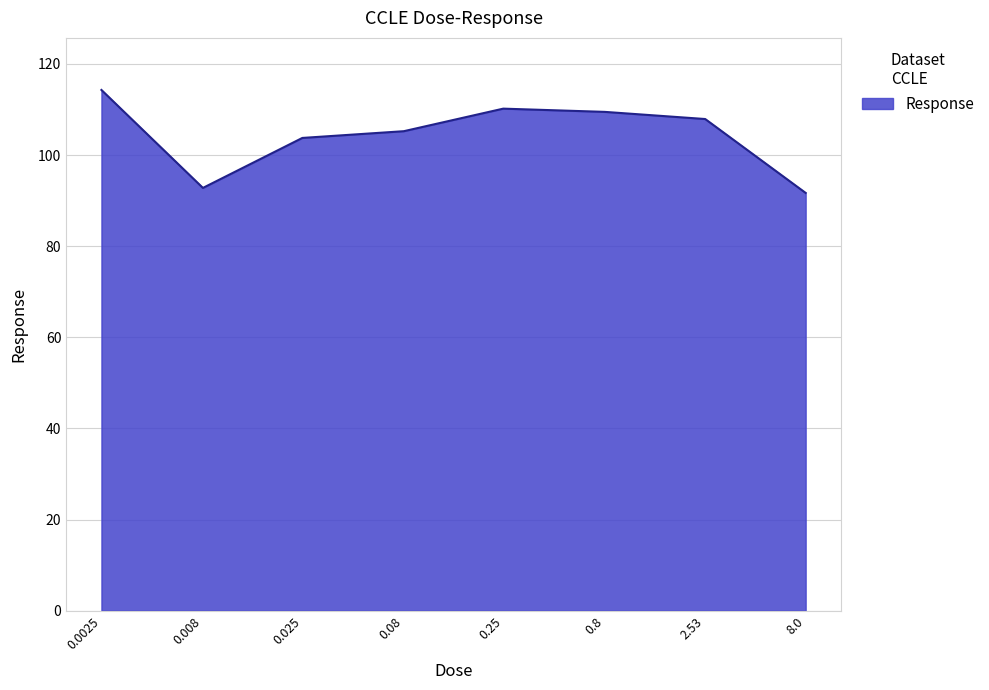

What is the difference between the maximum and minimum values?

22.6